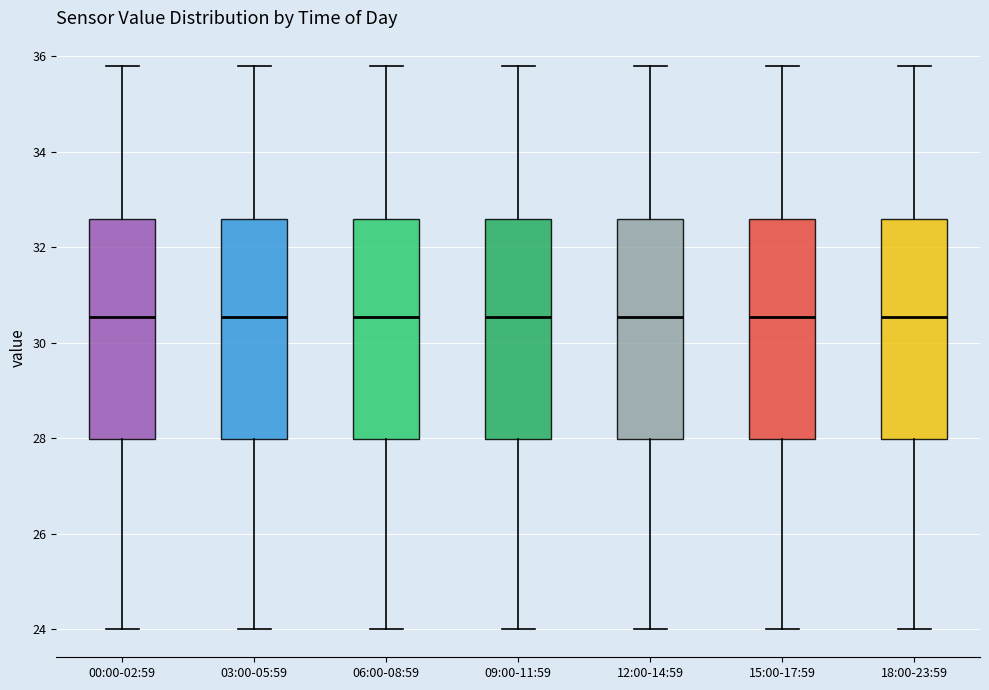

Where is the upper edge of the box for 00:00-02:59 on the y-axis? The values are not printed on the chart, so give them approximately, as read against the axis.

32.6